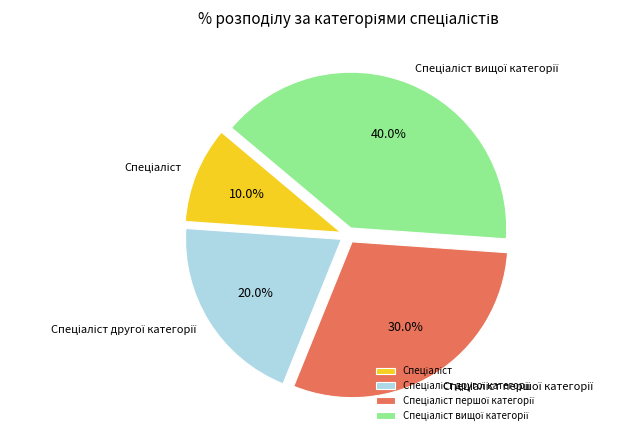

Does any single category account for the majority?

No